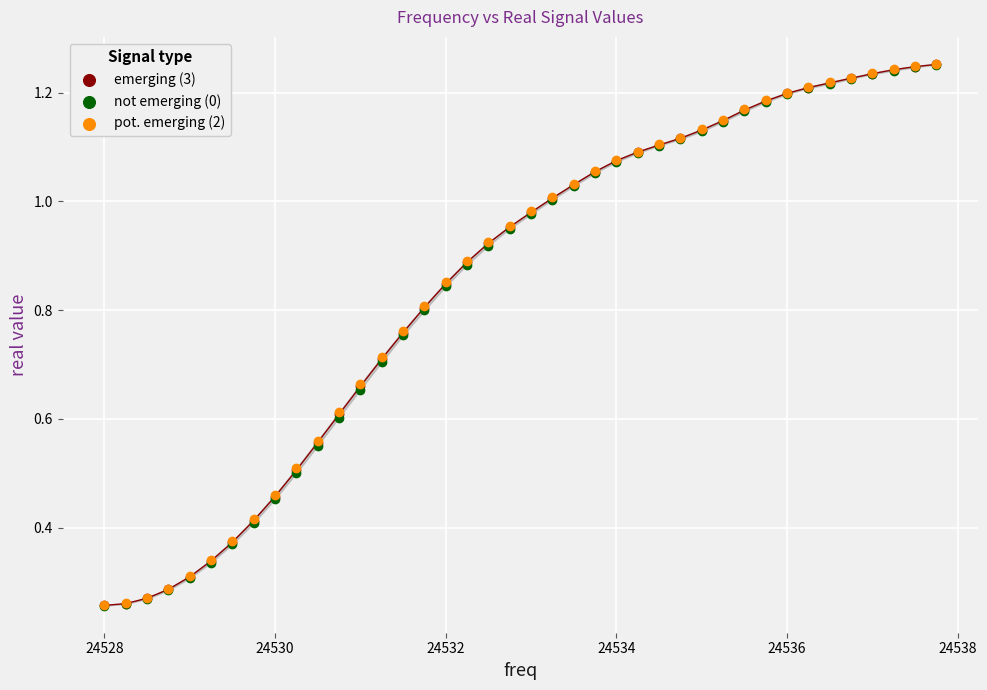

What are all the series names shown in the legend?

emerging (3), not emerging (0), pot. emerging (2)